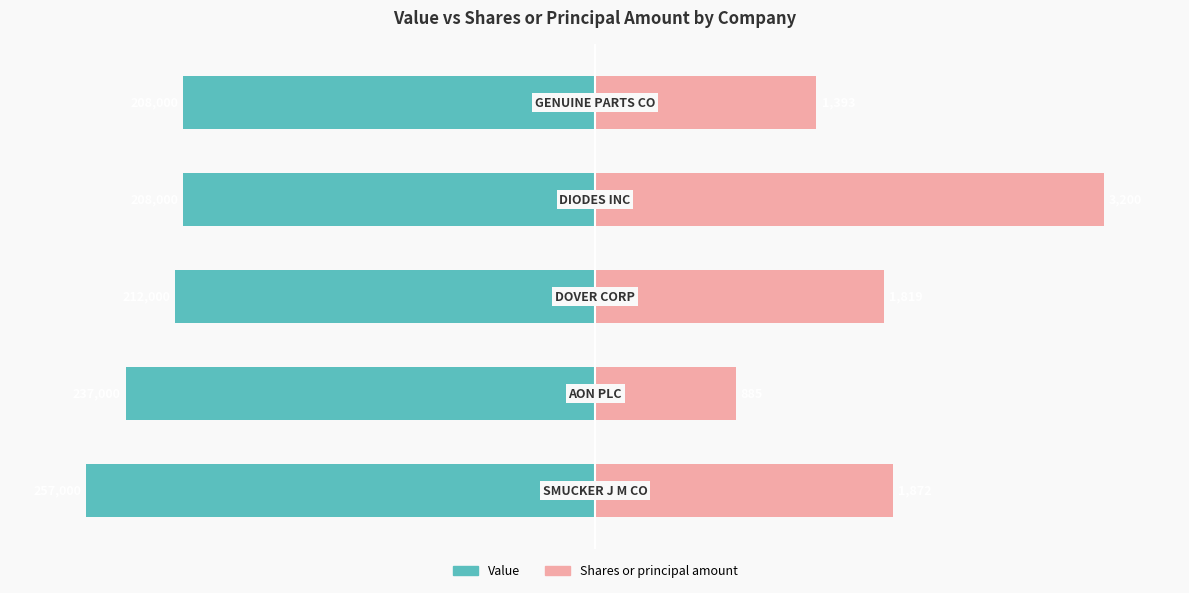

Where is Value nearest to the value -90?

1